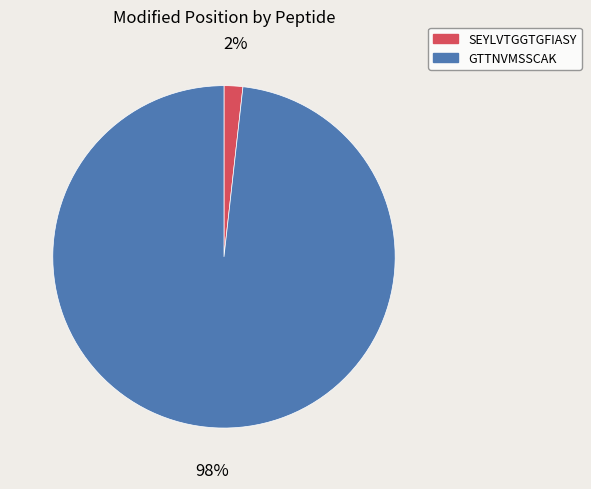

To the nearest percent, what portion does SEYLVTGGTGFIASY represent?

2%